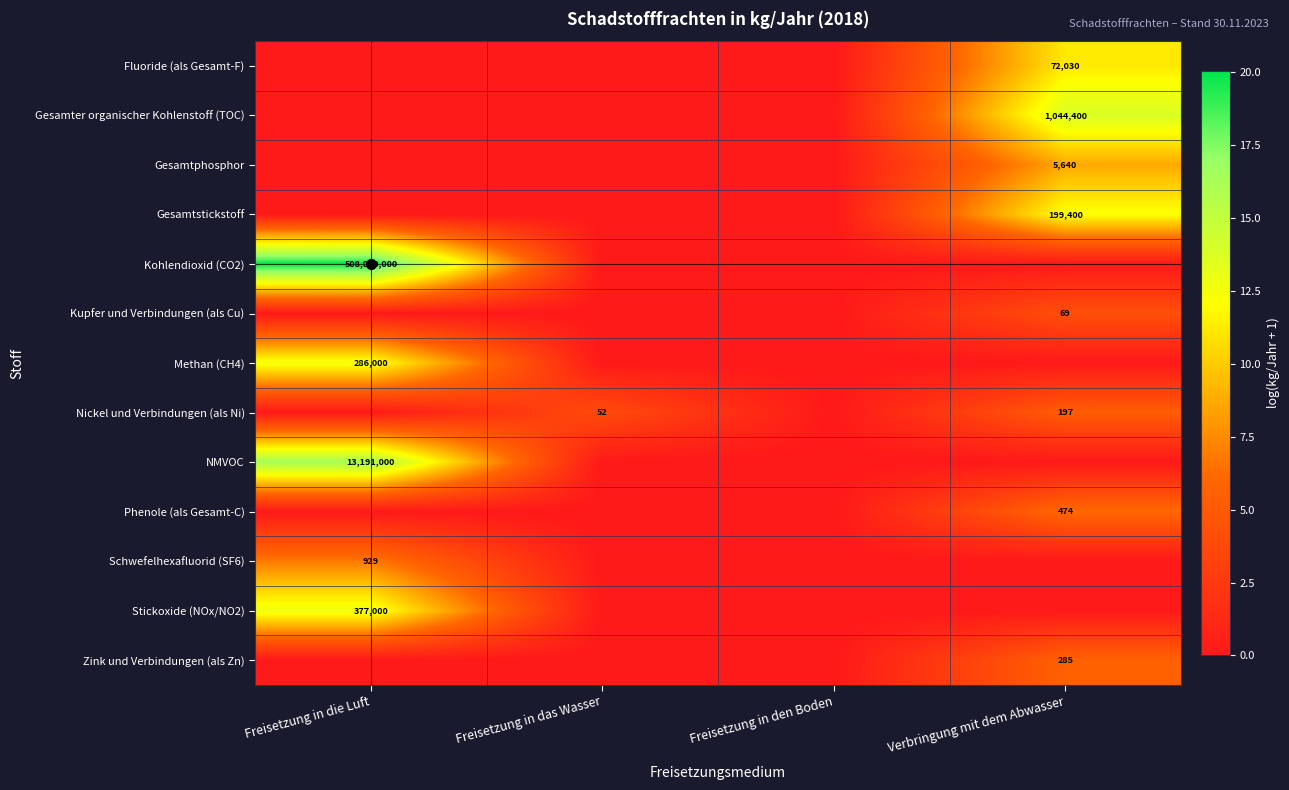

The NMVOC series shows 13191000 at Freisetzung in die Luft. True or false?

True